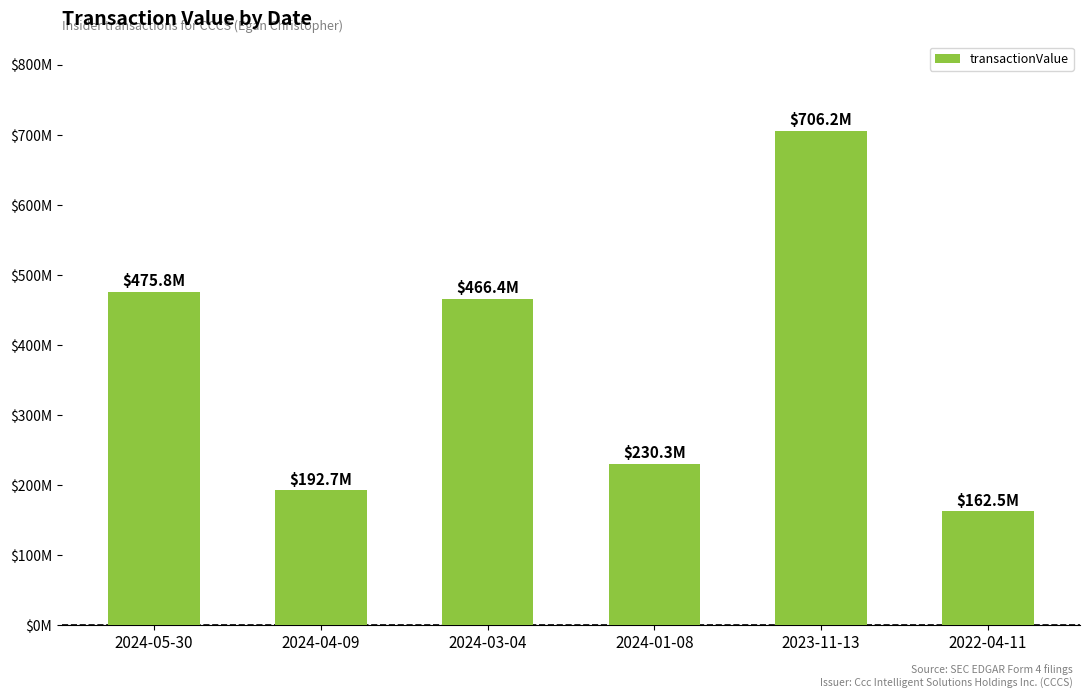

What position from the left is 2022-04-11?

6